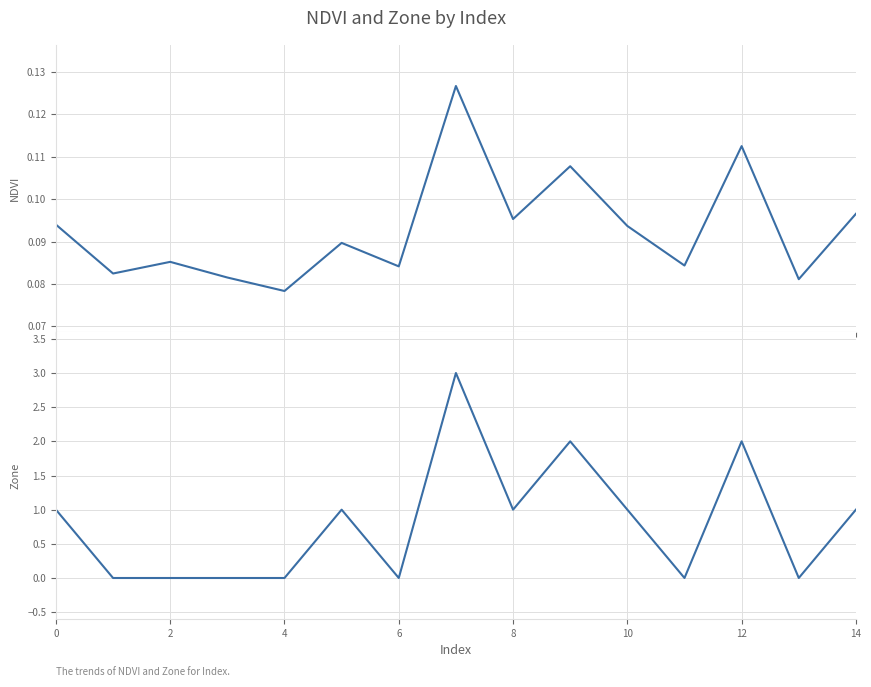

What is the approximate value of NDVI at 8?

0.1